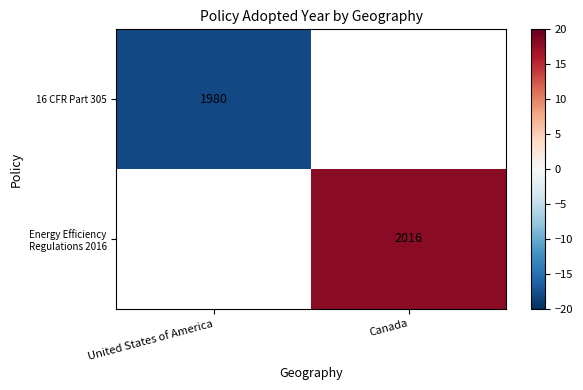

What is the smallest value displayed?

-18.0